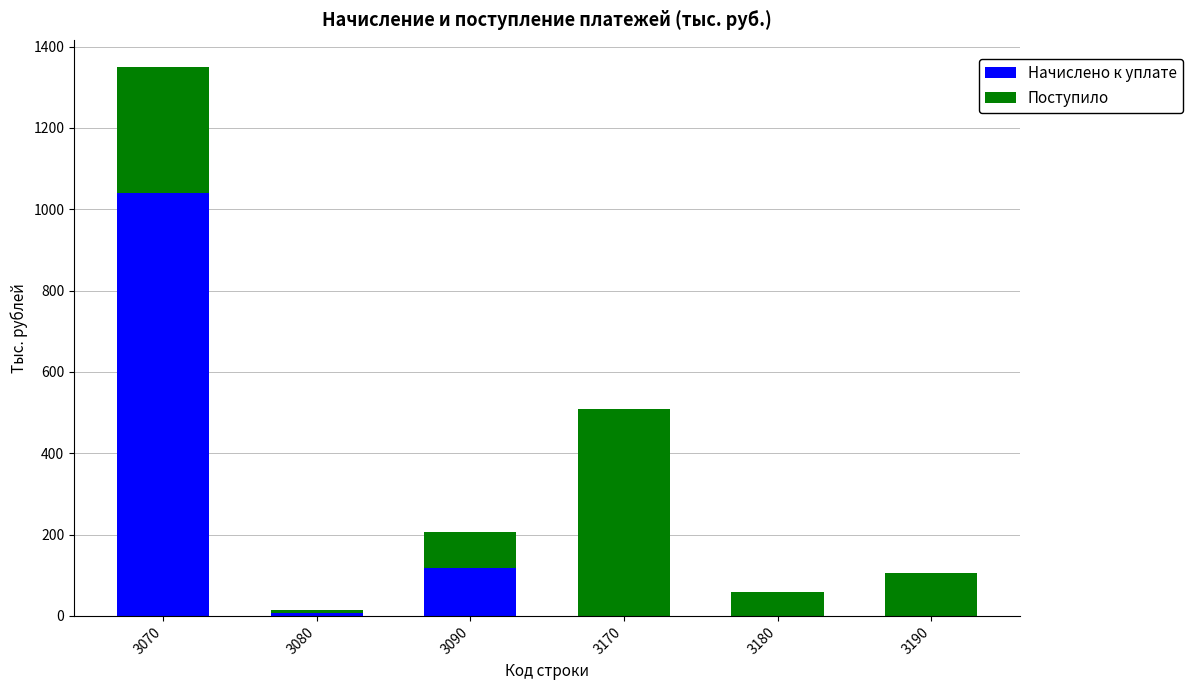

Read the Начислено к уплате value at 3090.

119